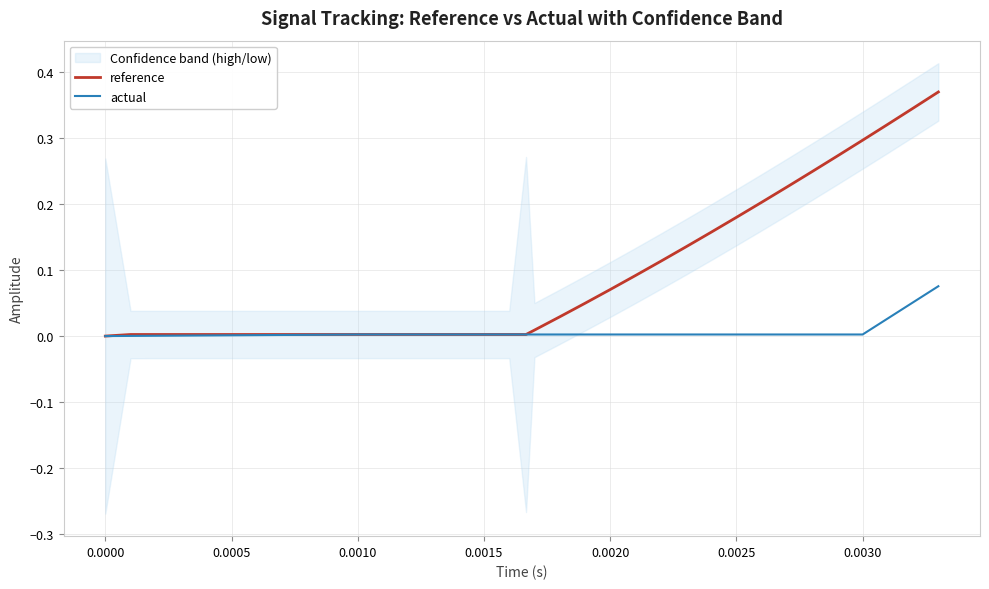

Is the value of actual at 23 greater than the value of reference at 11?

No